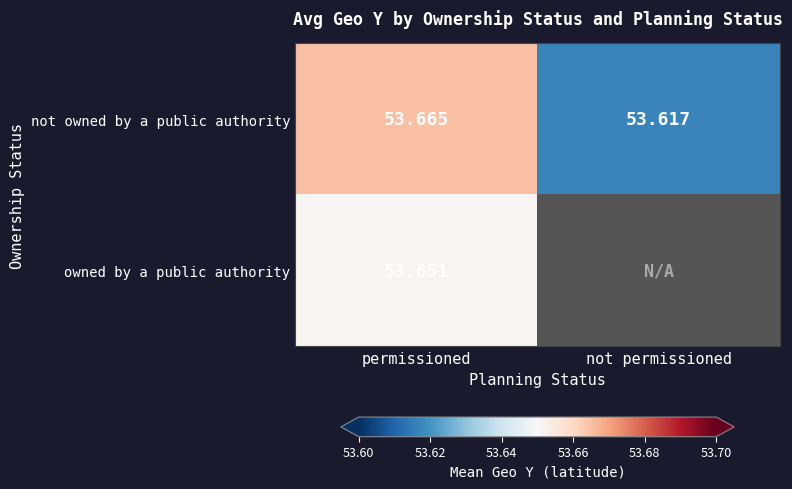

Rank the series at permissioned from highest to lowest value.

not owned by a public authority, owned by a public authority